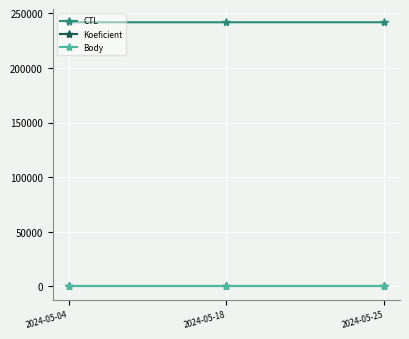

Reading left to right, list all the values displayed in this chart.

CTL: 241801	241802	241803
Koeficient: 7	7	7
Body: 7	7	7